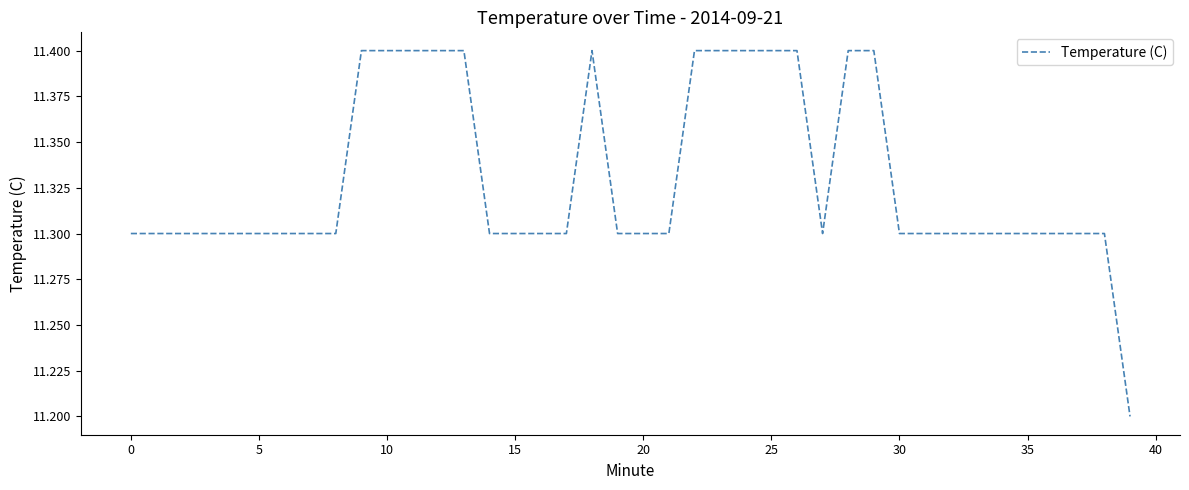

What is the smallest value displayed?

11.2